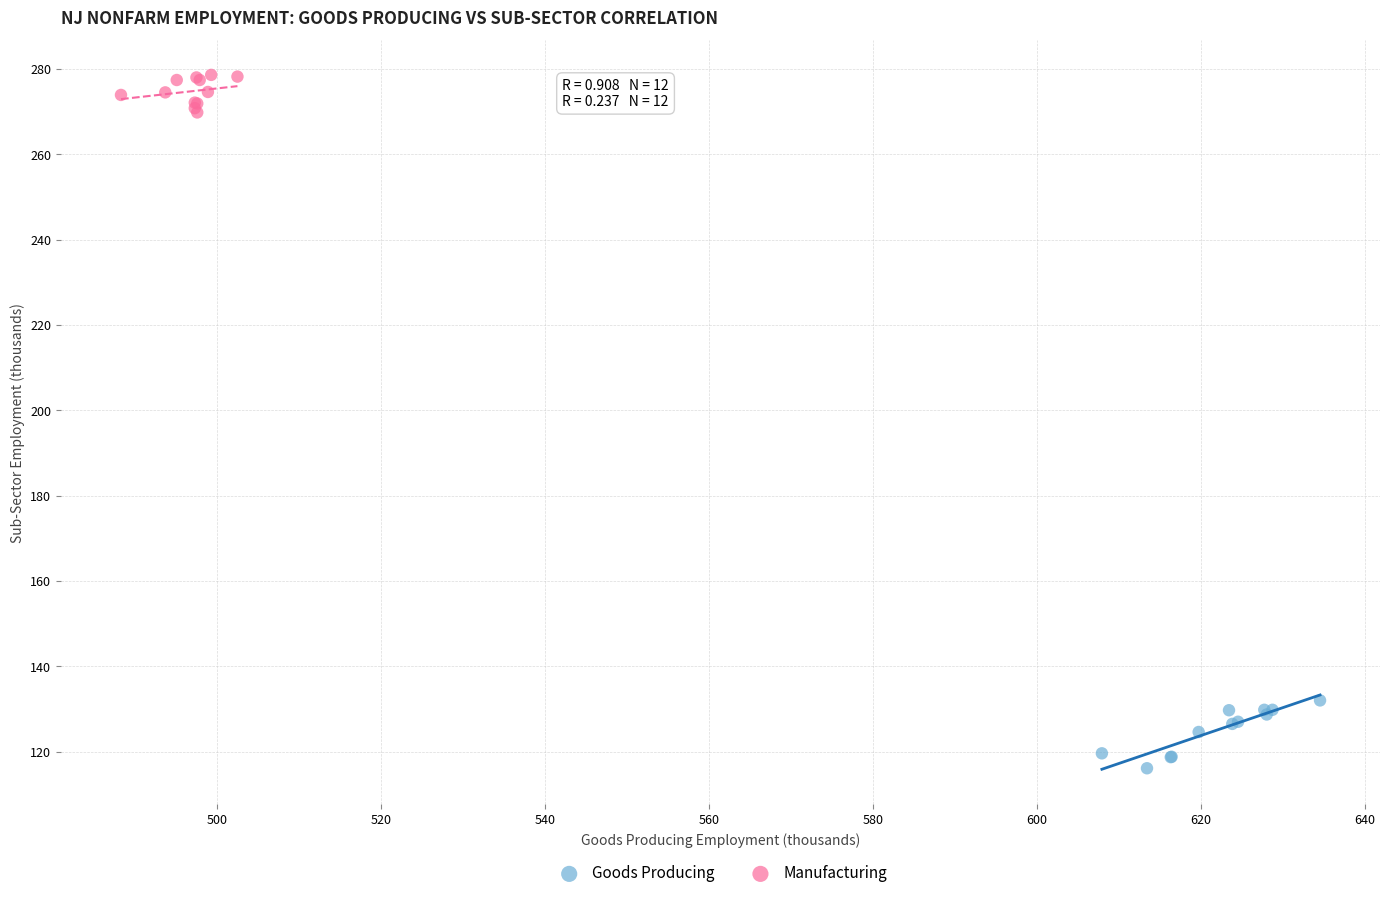

What are all the series names shown in the legend?

Goods Producing, Manufacturing